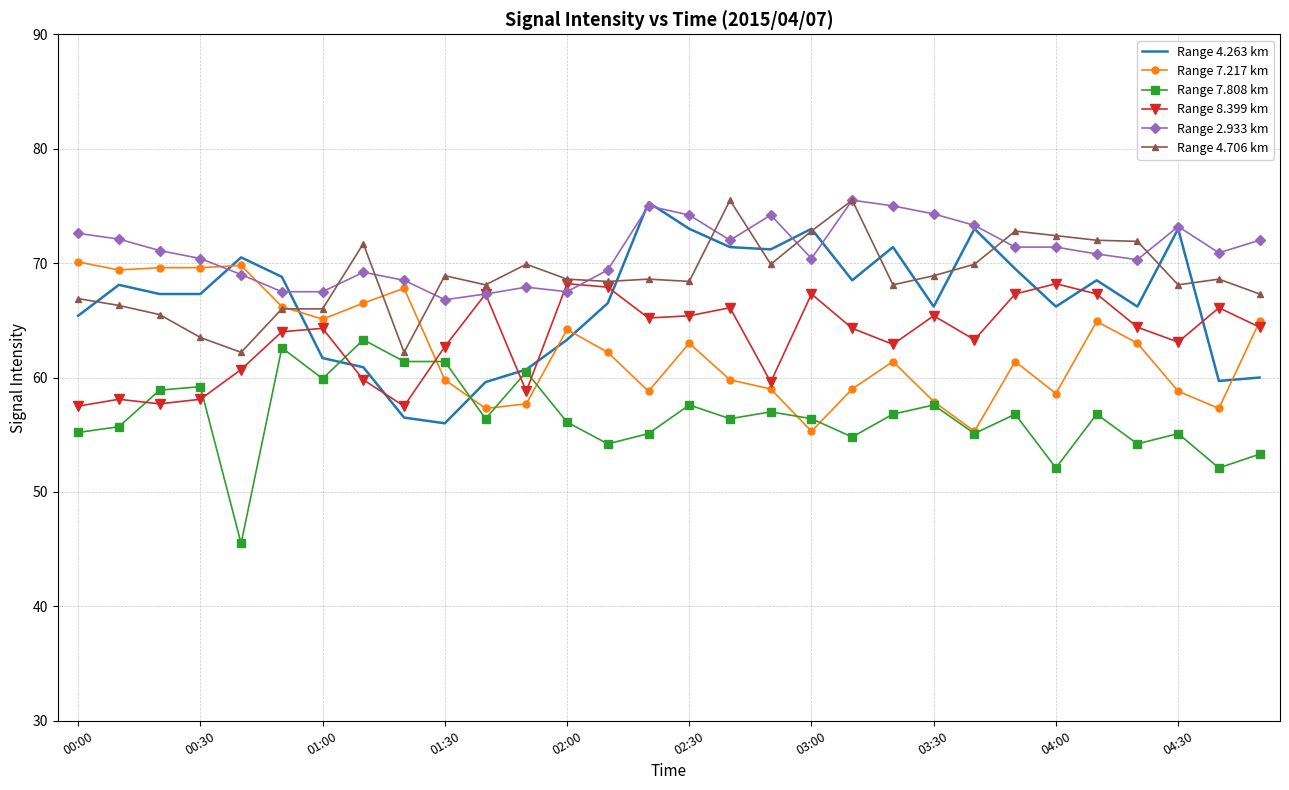

Which series has the largest total across all categories?

Range 2.933 km